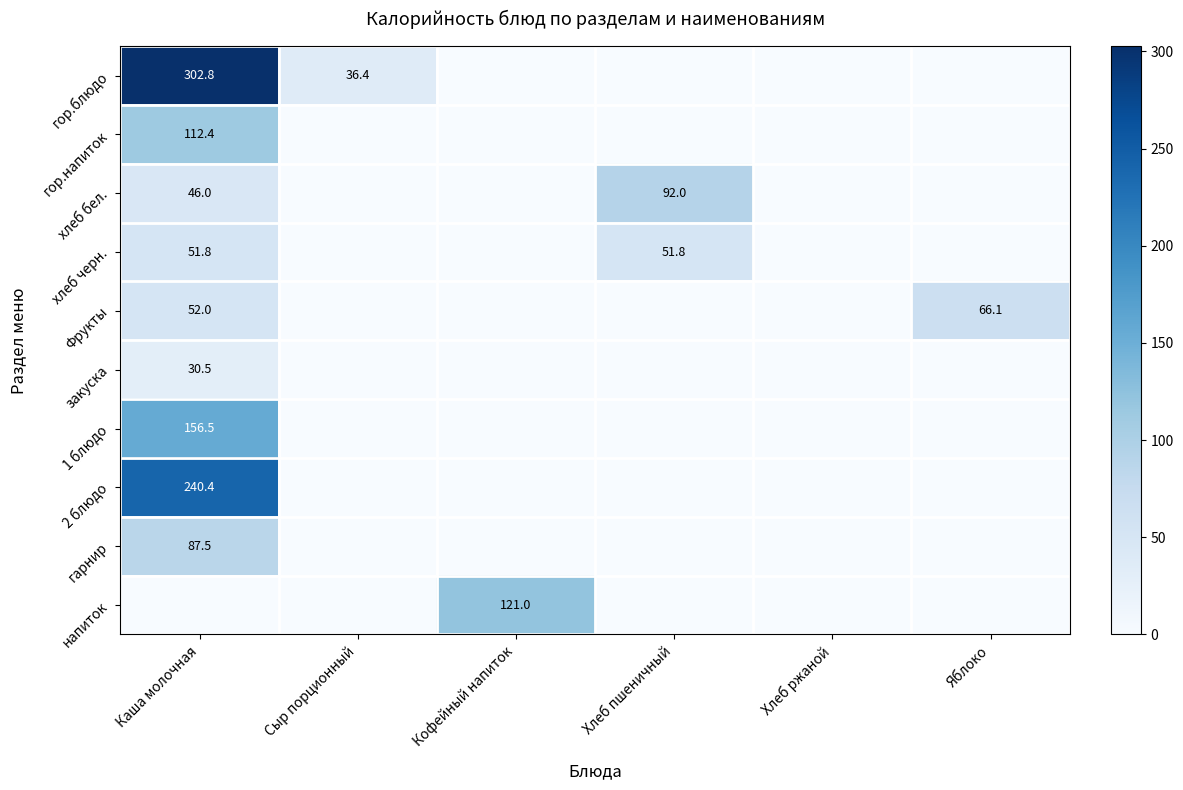

Is it true that гарнир equals 87.5 at Каша молочная?

True